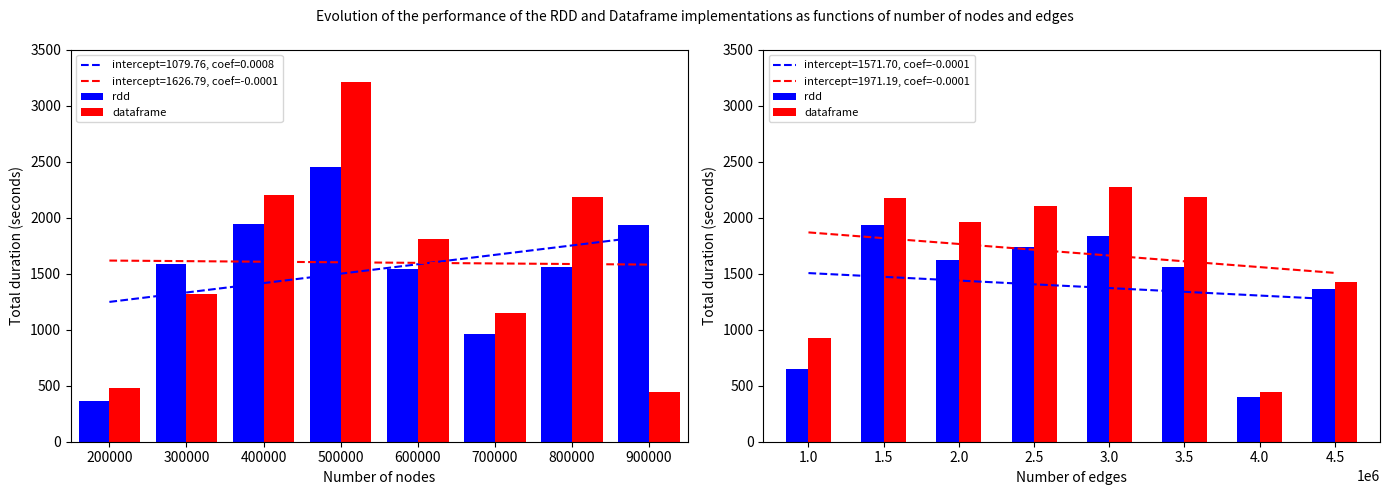

How many groups of bars are there?

8